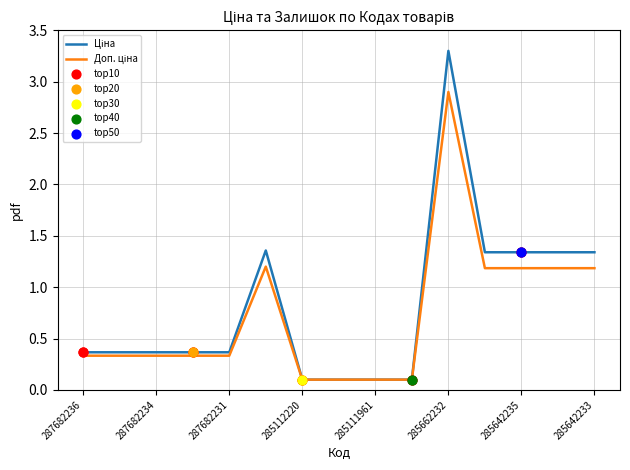

At which category is the sum across all series the highest?

285662232